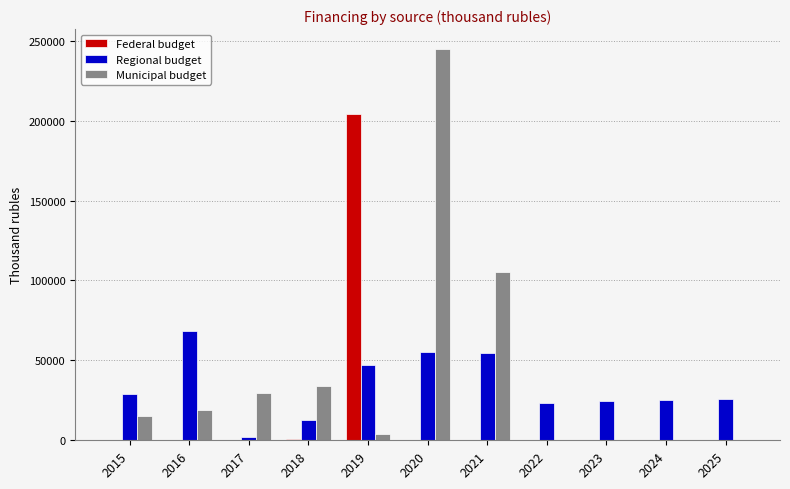

At which category is the sum across all series the highest?

2020